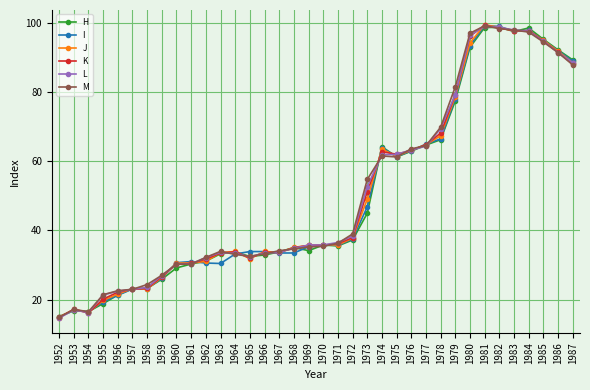

True or false: J has more than 2 points higher than both neighbors.

True